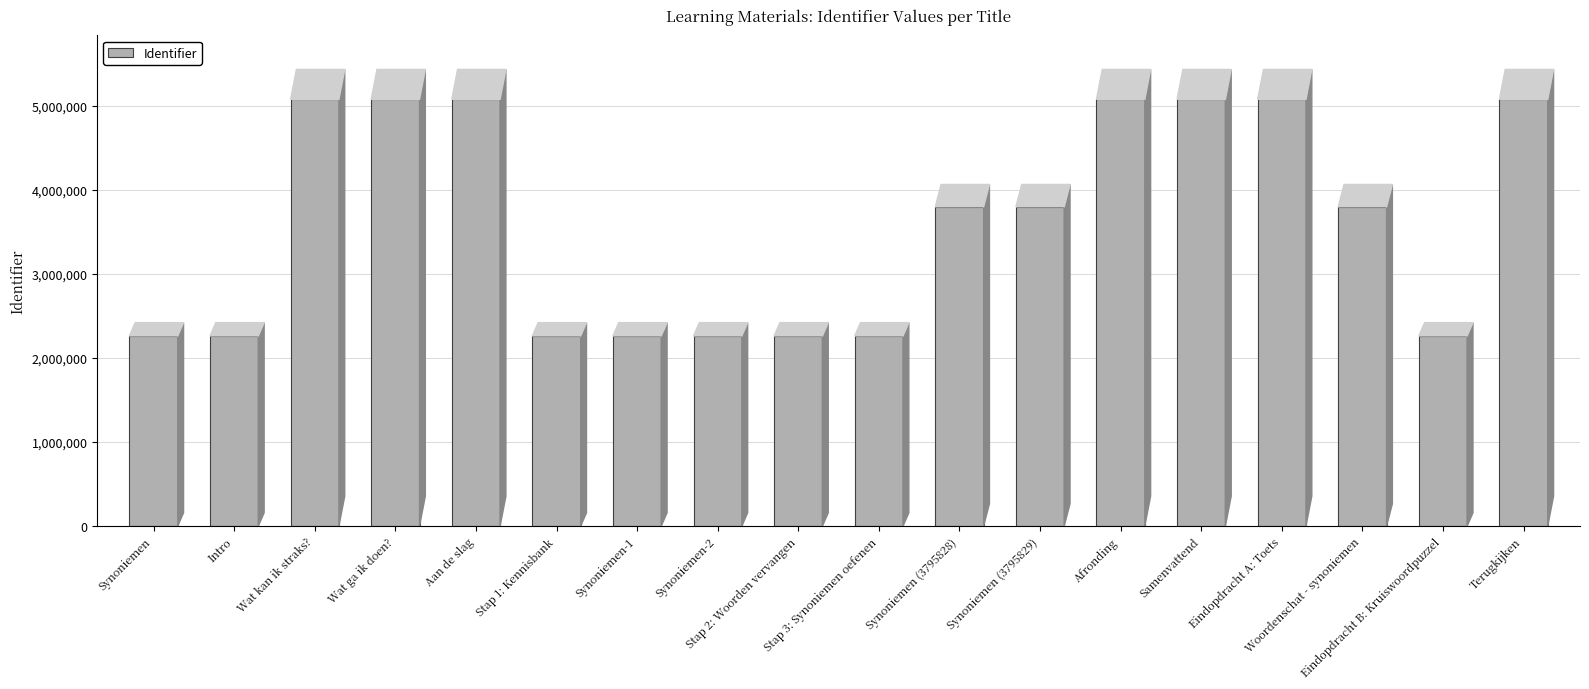

The chart shows a value of 2260609 at Eindopdracht B: Kruiswoordpuzzel. True or false?

True